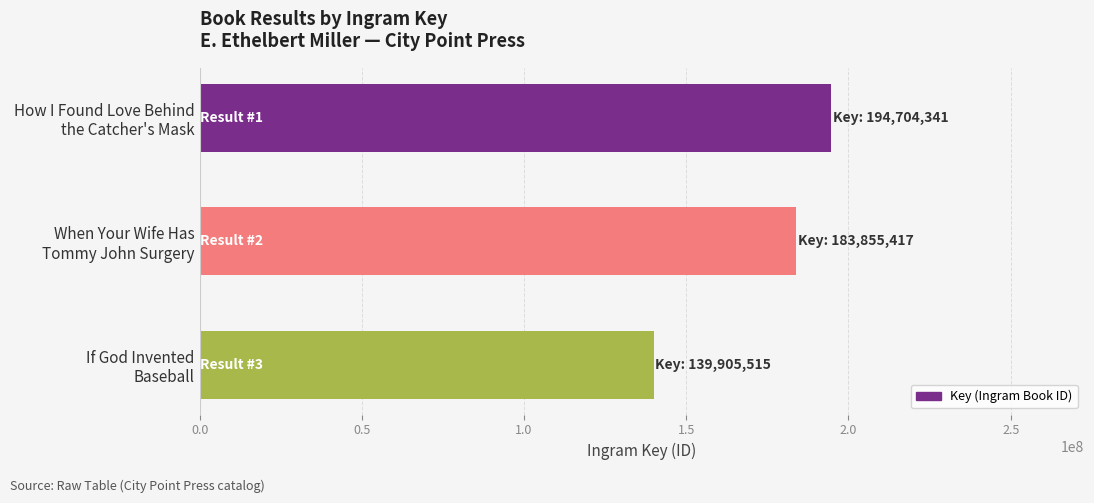

What is the value of the 1st bar from the top?

194704341